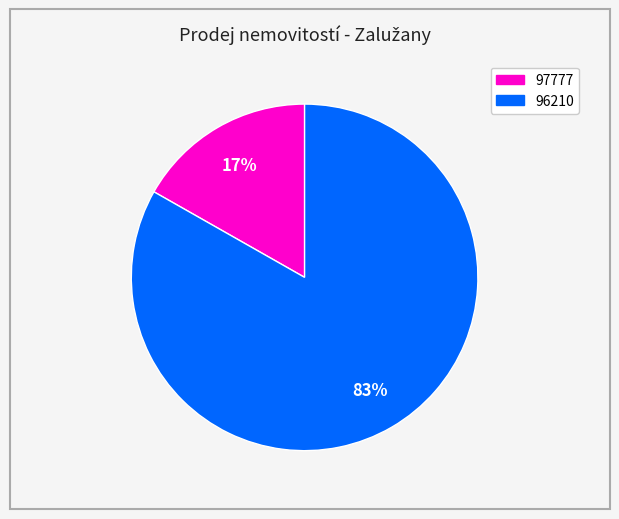

Do 96210 and 97777 together represent more than half of the pie?

Yes